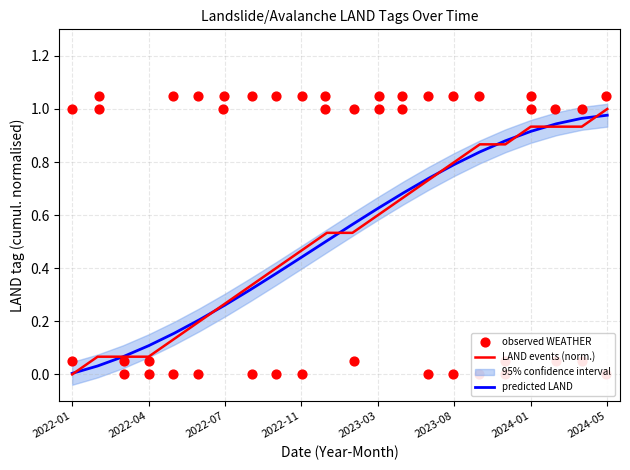

At which label does LAND events (norm.) reach its minimum?

2022-01